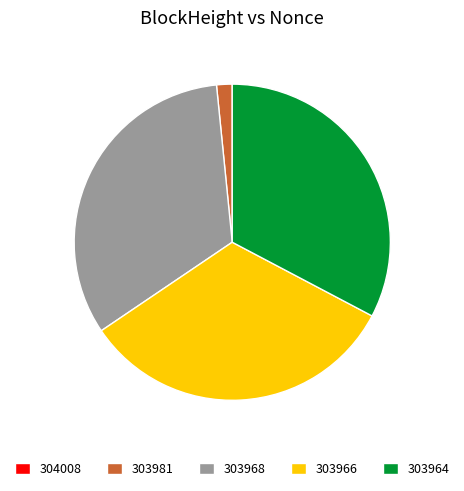

Is the sum of 303968 and 303966 greater than half?

Yes